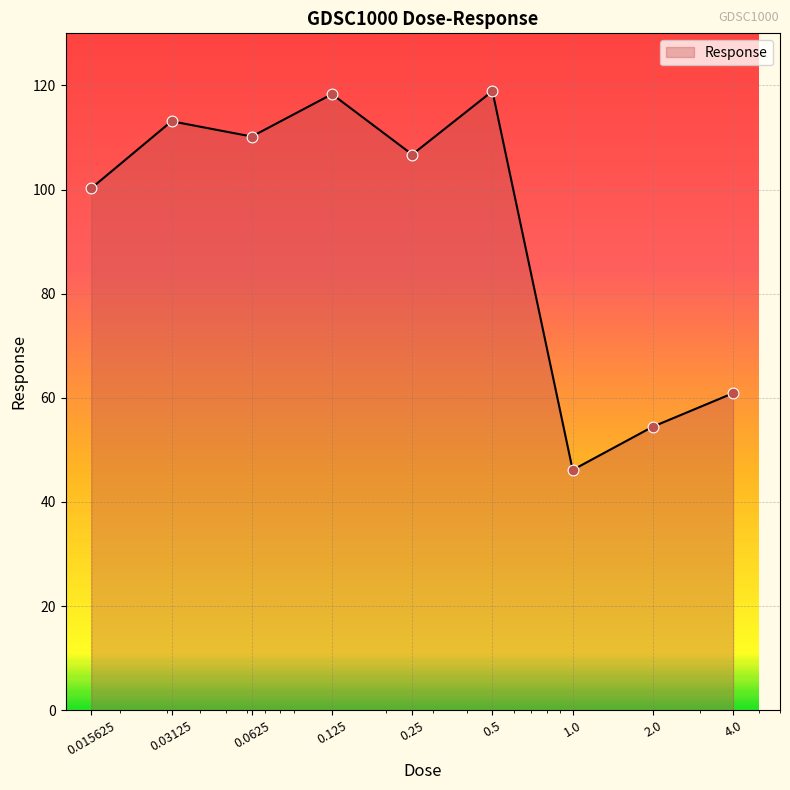

What is the difference between the maximum and minimum values?

72.7